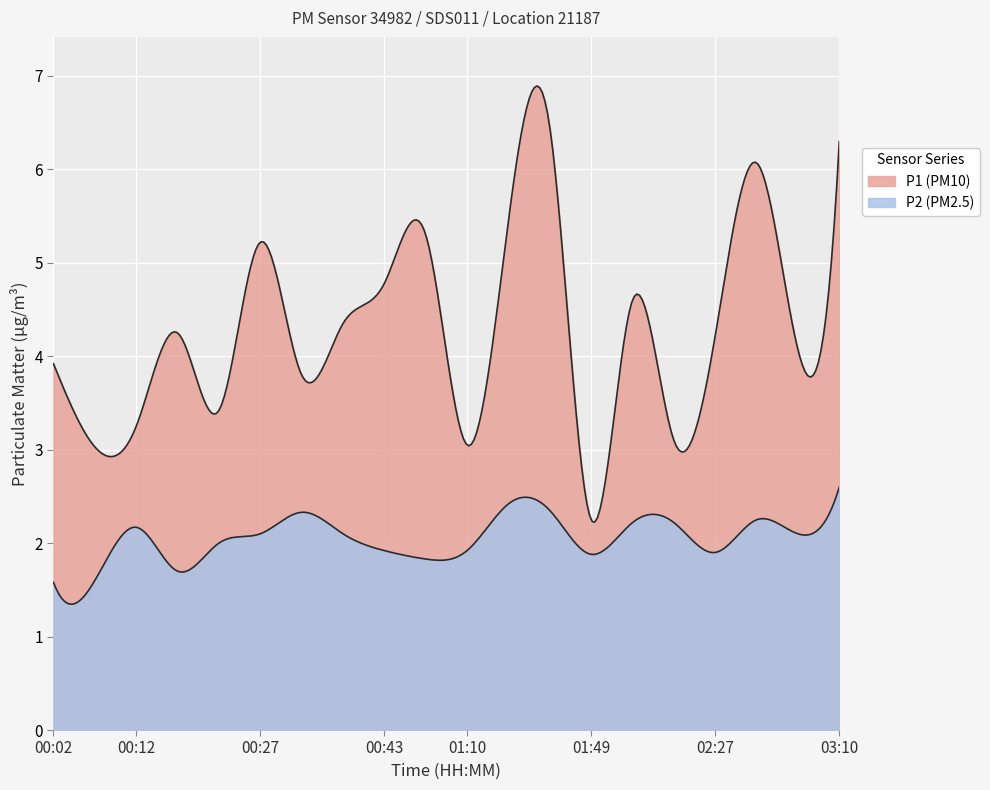

True or false: P2 and P1 intersect in this chart.

False